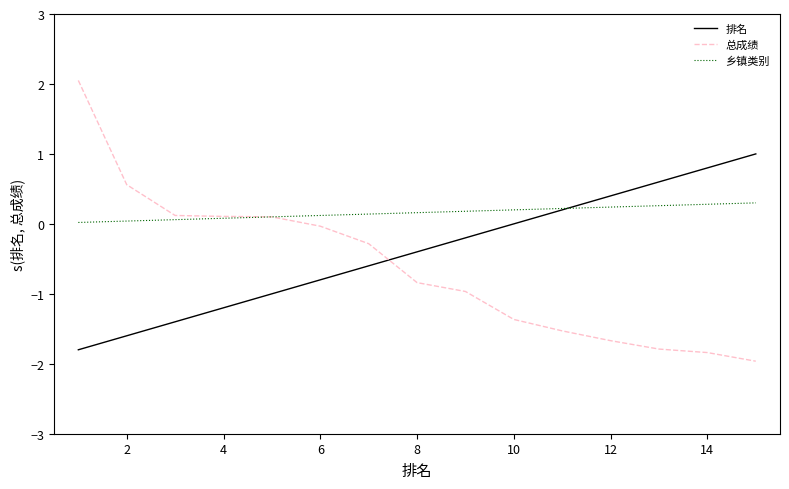

How many values in 总成绩 are above zero?

5